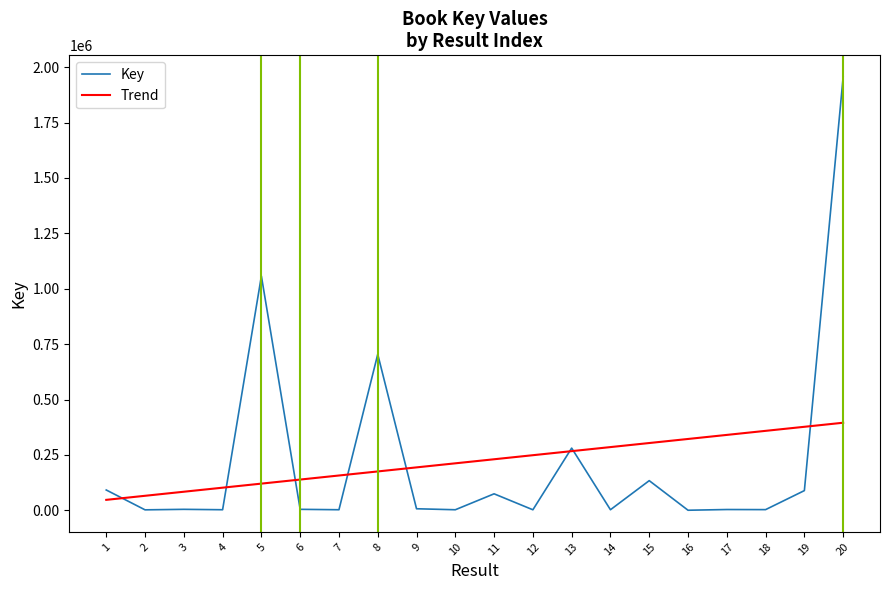

List the series in order of their peak value, highest first.

Key, Trend